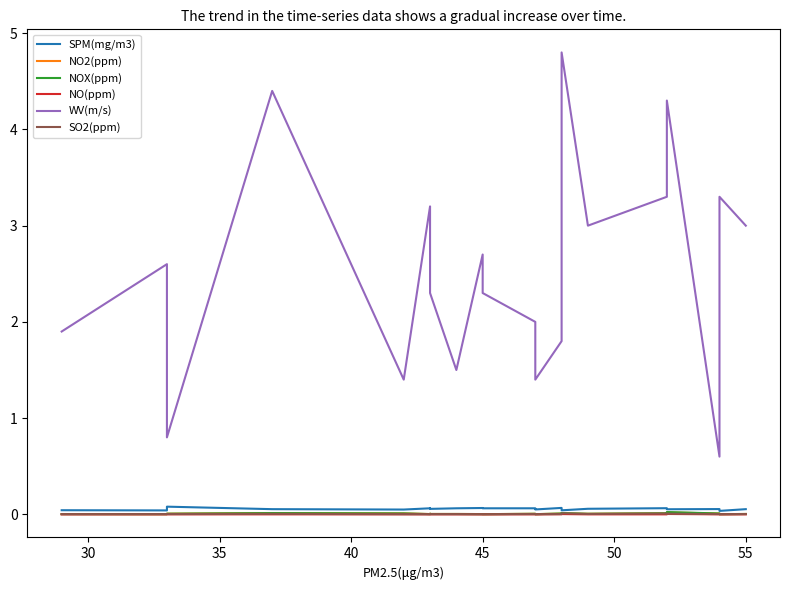

True or false: NOX(ppm) and NO2(ppm) intersect in this chart.

False